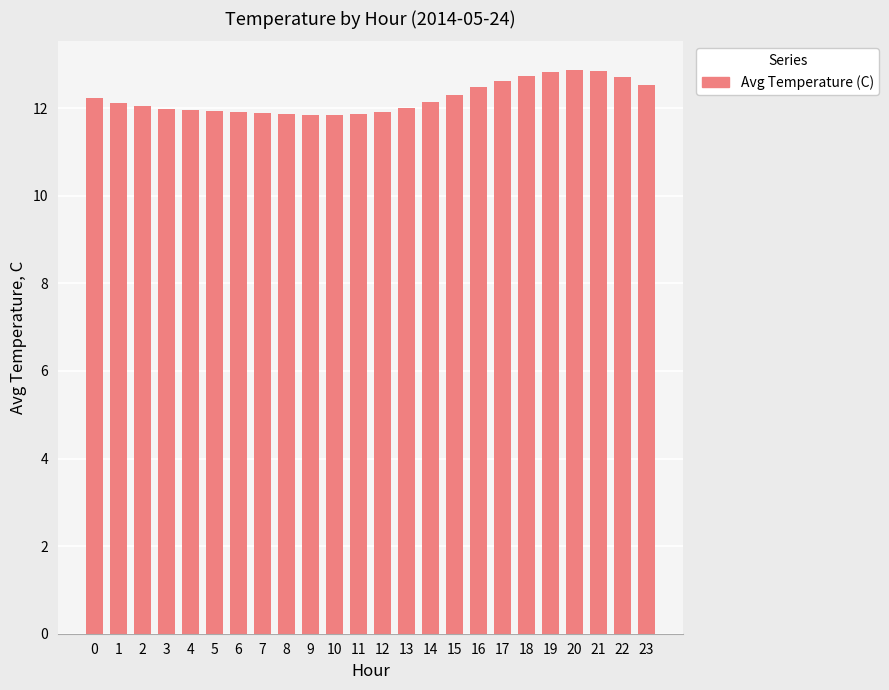

What is the value of the 8th bar from the left?

11.9